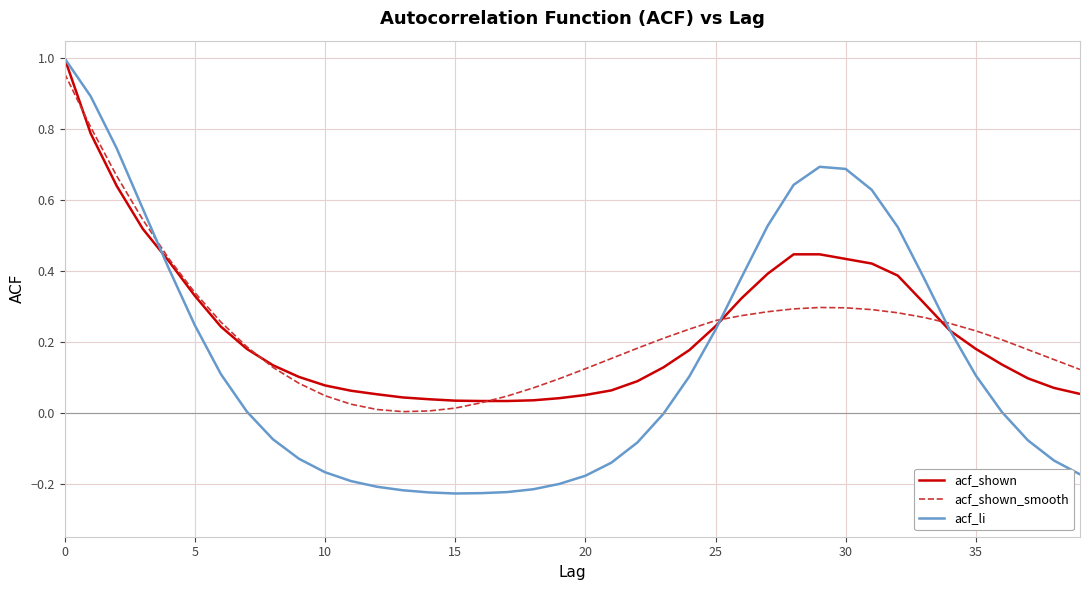

Which series has the largest range (max minus min)?

acf_li